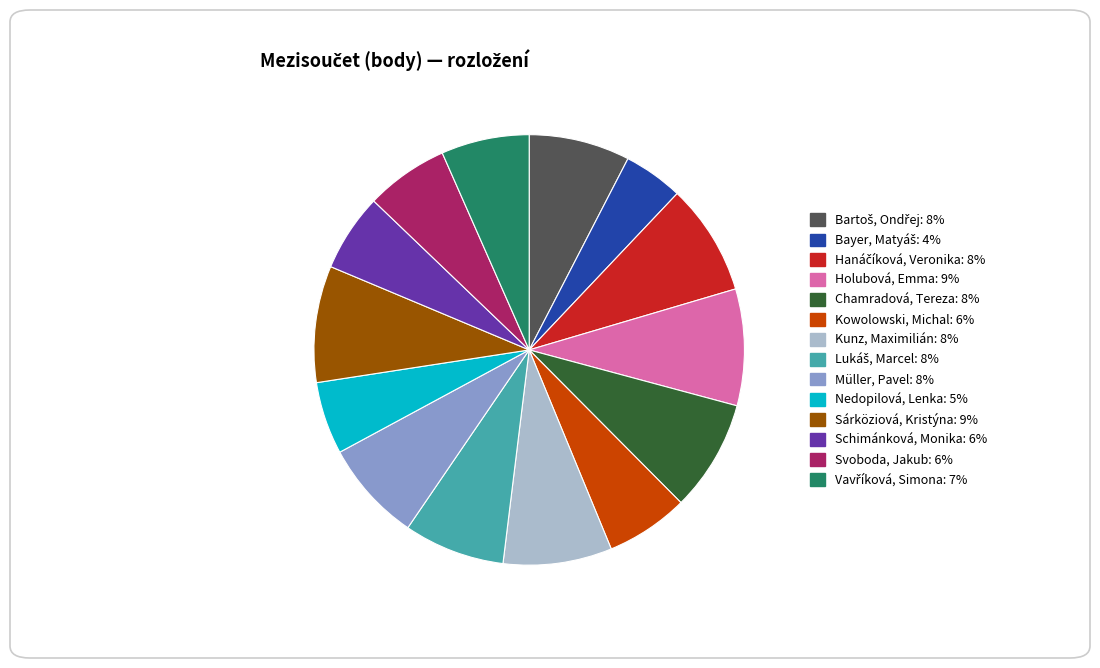

Is there any slice that represents more than half of the pie?

No